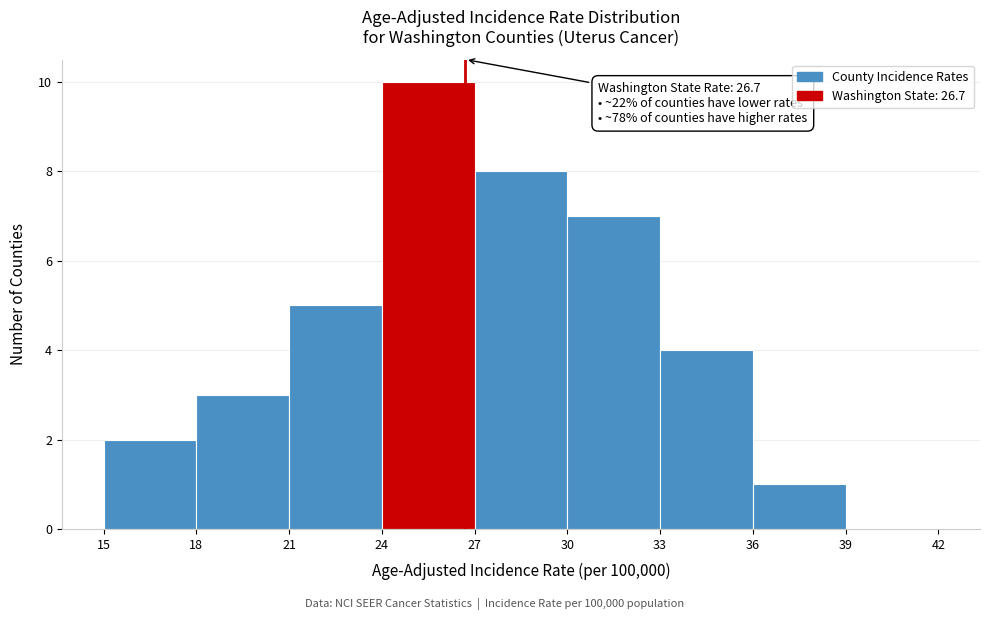

Which range on the x-axis has the tallest bar?

24 to 27